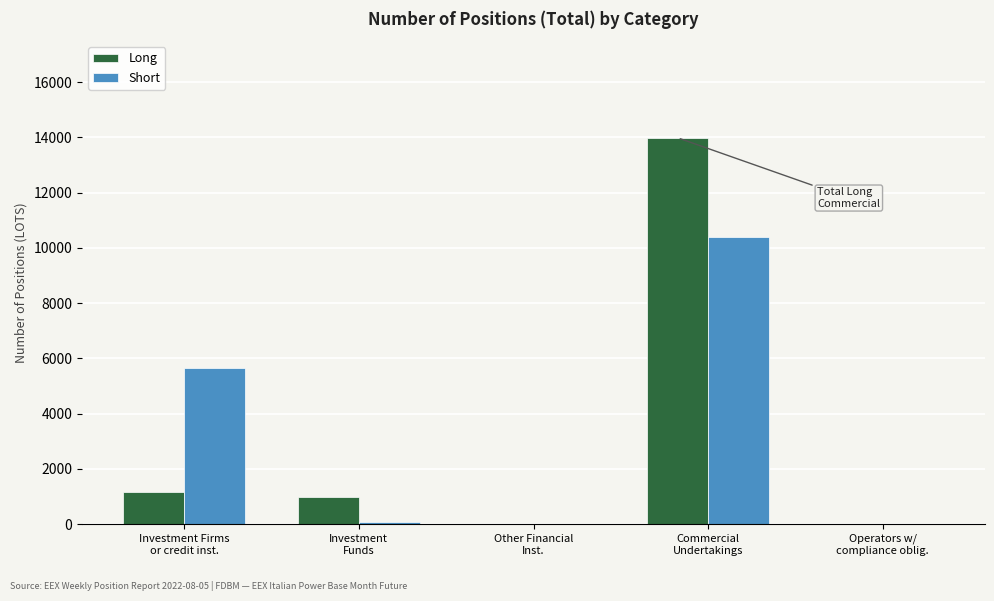

What is the total value across all series at Investment Firms
or credit inst.?

6818